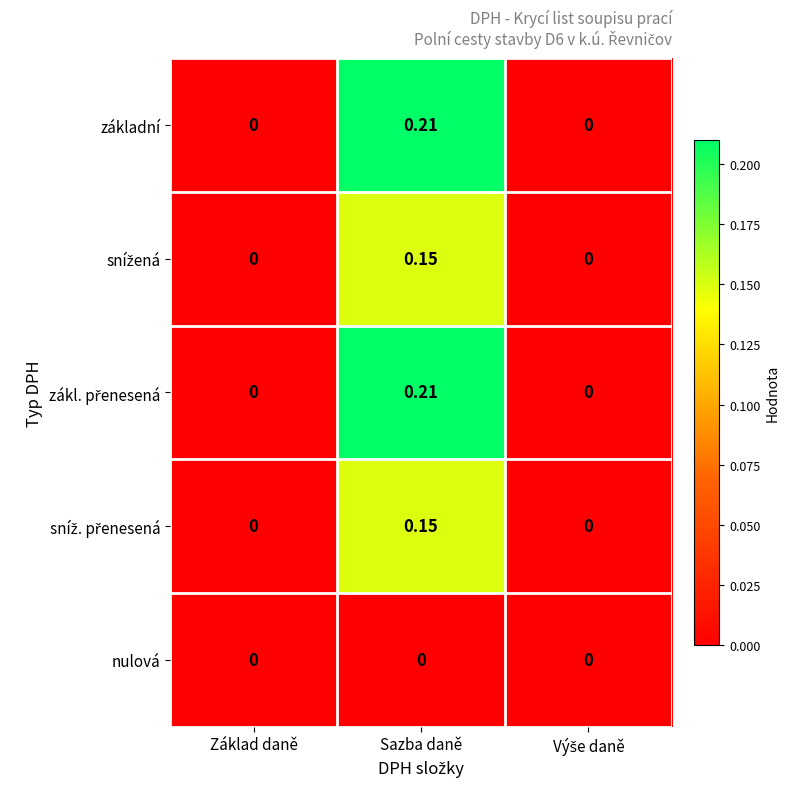

Which category has the highest value across all series?

Sazba daně